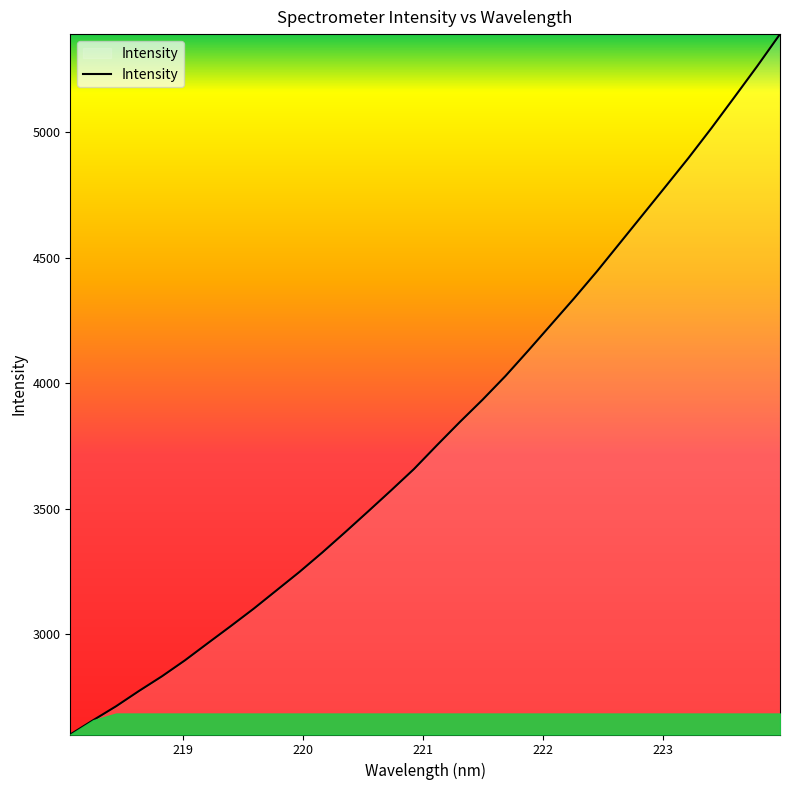

Count the number of values greater than 3752.

16